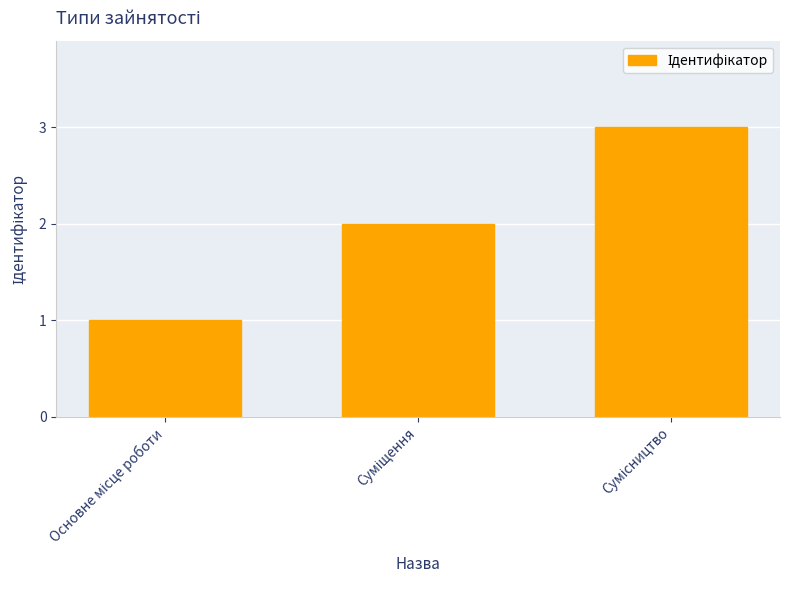

What is the greatest value displayed?

3